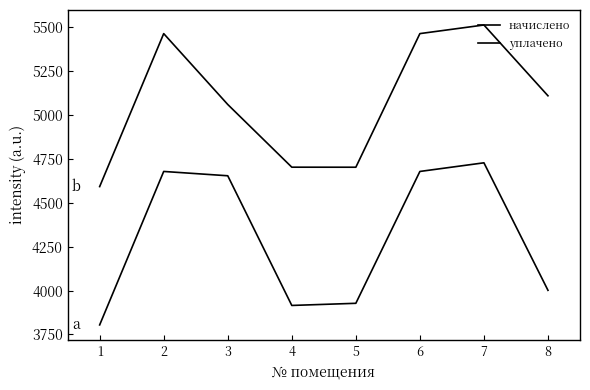

Does the chart have visible grid lines?

No